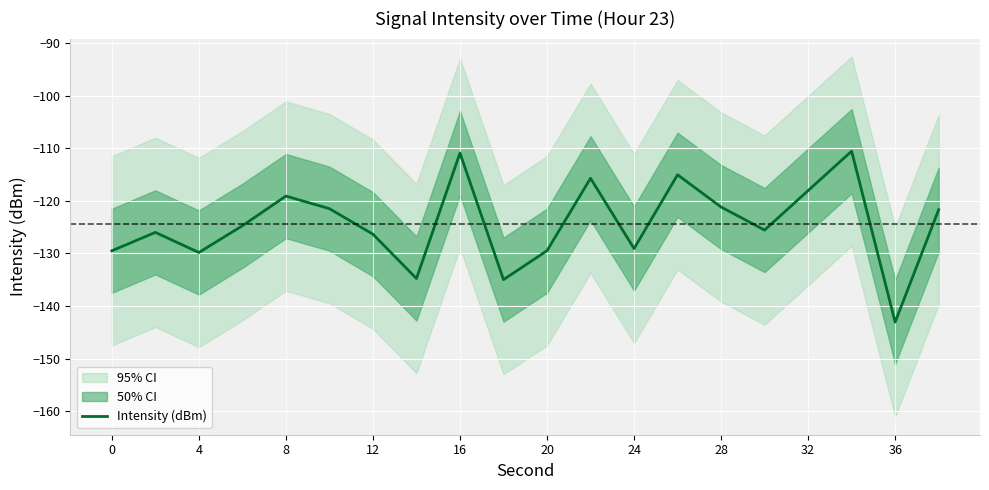

The Intensity (dBm) series shows -198.0 at 12. True or false?

False